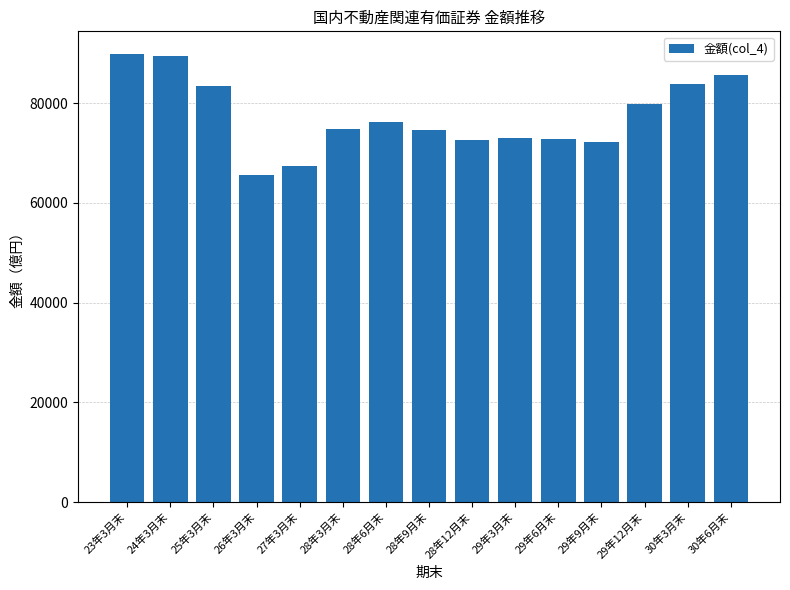

How many bars are there in total?

15